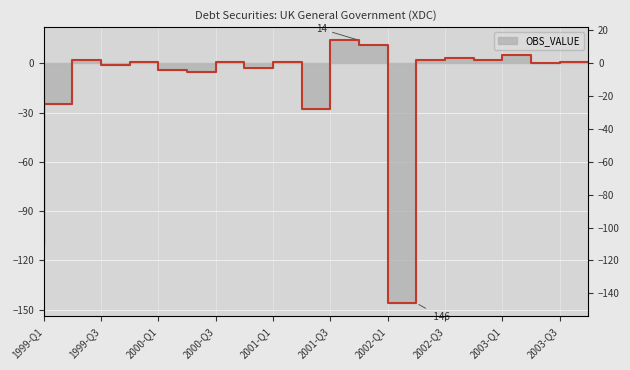

What is the label of the 12th point from the left?

2001-Q4